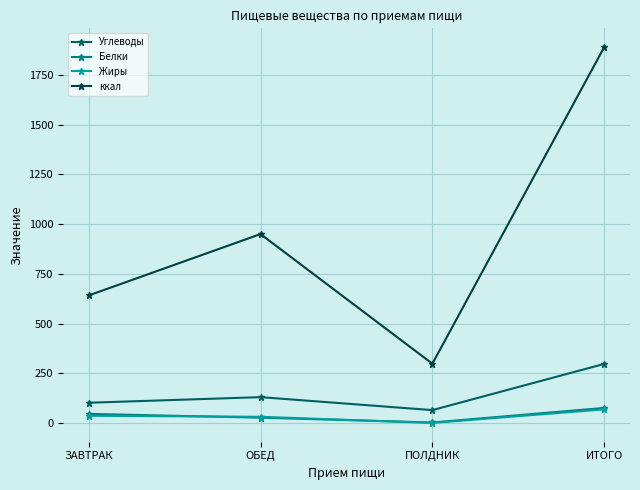

The value of ккал at ЗАВТРАК is 641.5. True or false?

True